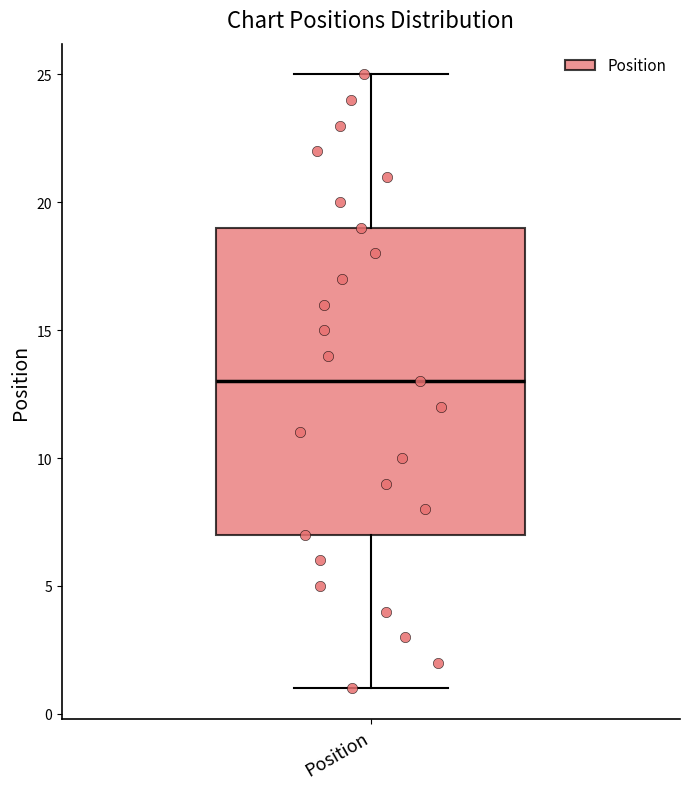

Transcribe this box plot: give where the median line is, the range the box spans, and where the two whiskers end, as read against the y-axis. The values are not printed on the chart, so give them approximately, as read against the axis.

median 13, box 7 to 19, whiskers 1 to 25